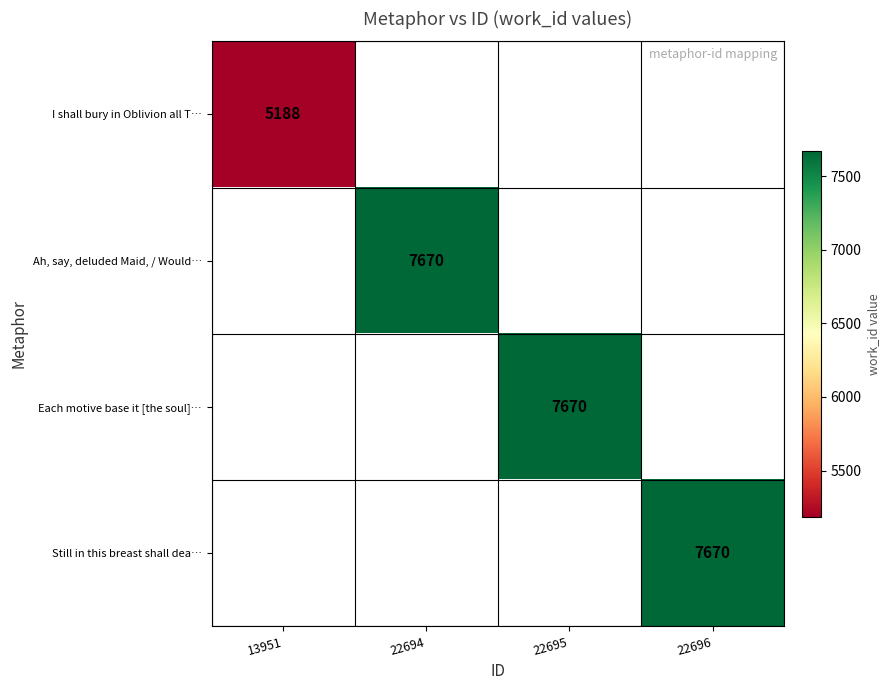

True or false: Each motive base it [the soul]… has a value of 3878 at 22695.

False